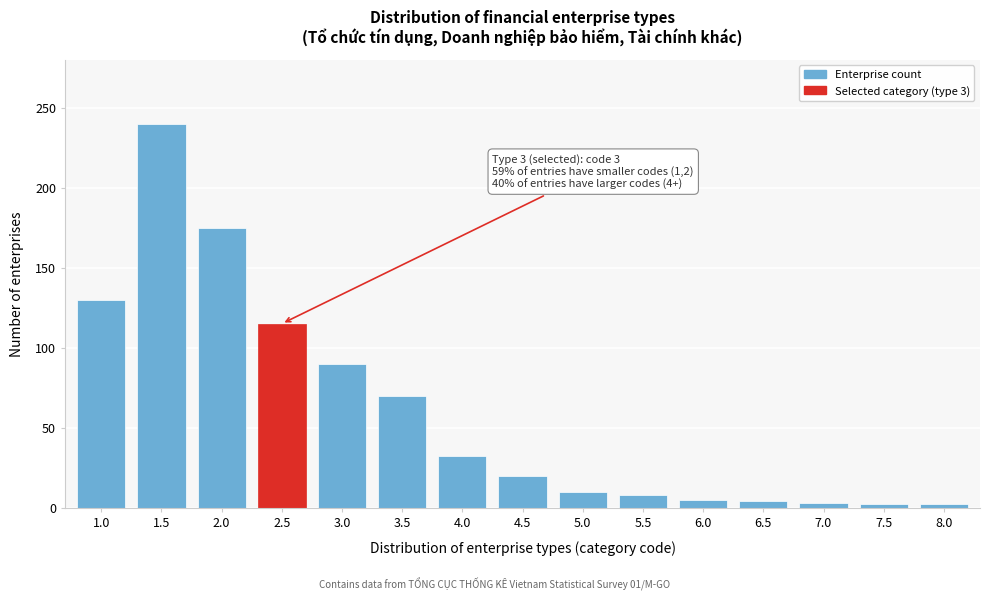

Is it true that the value at 4.0 is 32?

True